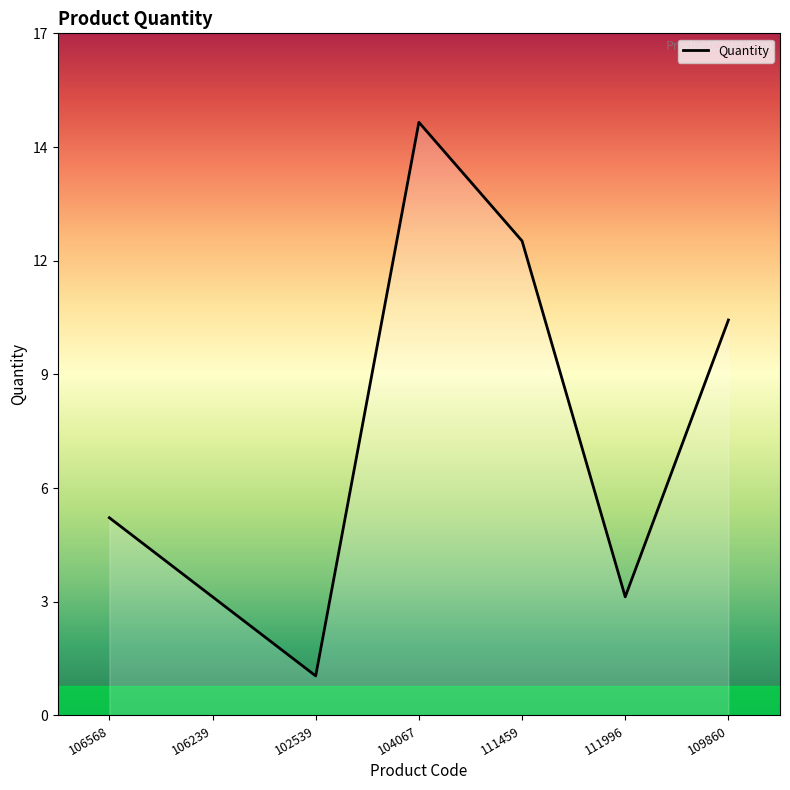

What is the difference between the maximum and second lowest values?

12